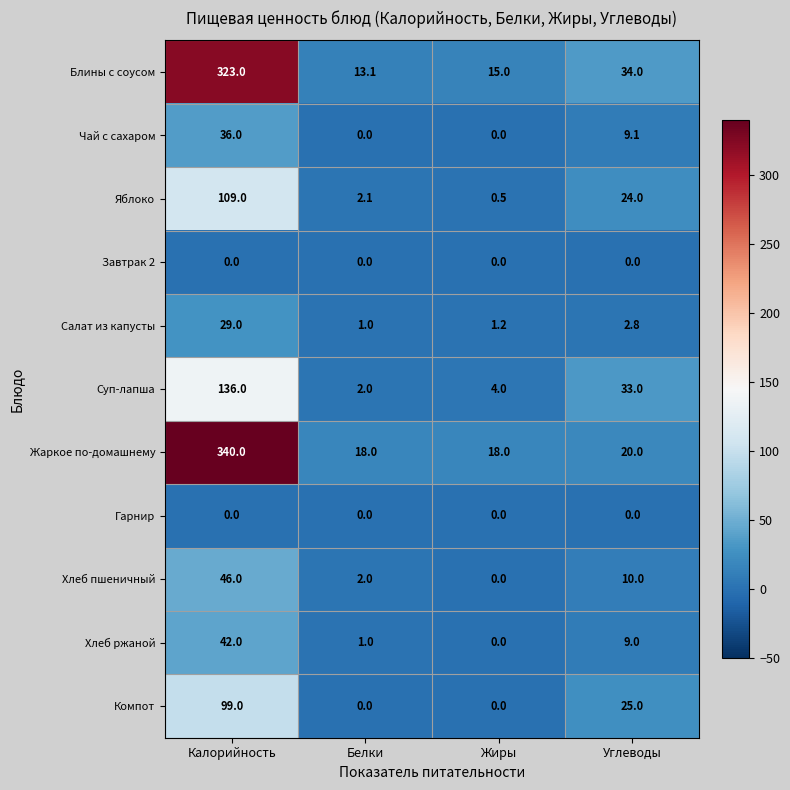

What is the total value across all series at Жиры?

38.7